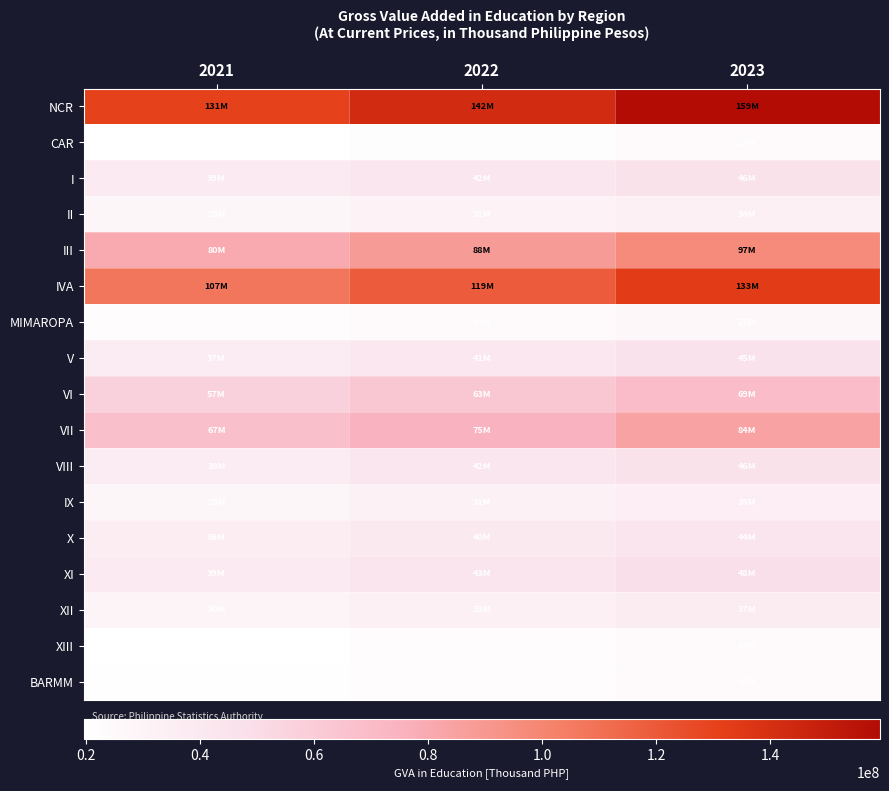

Reading left to right, extract all data points from this chart.

NCR: 2021=130602551.8	2022=141931544.0	2023=159239357.2
CAR: 2021=19593844.4	2022=21419977.6	2023=23431075.6
I: 2021=38700508.6	2022=42406353.1	2023=46313740.9
II: 2021=27899692.0	2022=30963130.1	2023=33723898.4
III: 2021=79770674.6	2022=88115027.3	2023=96943652.8
IVA: 2021=107179593.7	2022=118681328.1	2023=133328253.7
MIMAROPA: 2021=22097167.4	2022=24257499.8	2023=26897410.7
V: 2021=37093878.9	2022=41122156.6	2023=45329767.4
VI: 2021=56752627.6	2022=62897720.1	2023=69380258.5
VII: 2021=67425748.4	2022=75392719.2	2023=84319946.5
VIII: 2021=37525276.1	2022=42167536.2	2023=46181721.3
IX: 2021=27955990.7	2022=31370944.0	2023=34623204.8
X: 2021=35615655.7	2022=39528841.3	2023=43798250.9
XI: 2021=38584643.6	2022=42944766.2	2023=48127496.2
XII: 2021=29672042.3	2022=32915630.3	2023=36634819.9
XIII: 2021=19840777.6	2022=22016279.3	2023=24075789.6
BARMM: 2021=20161537.2	2022=22258359.5	2023=24295474.2